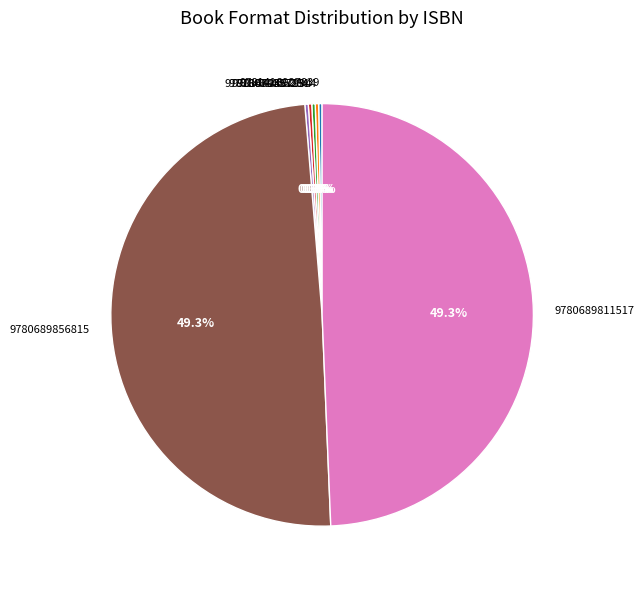

Is there a majority slice in this chart?

No